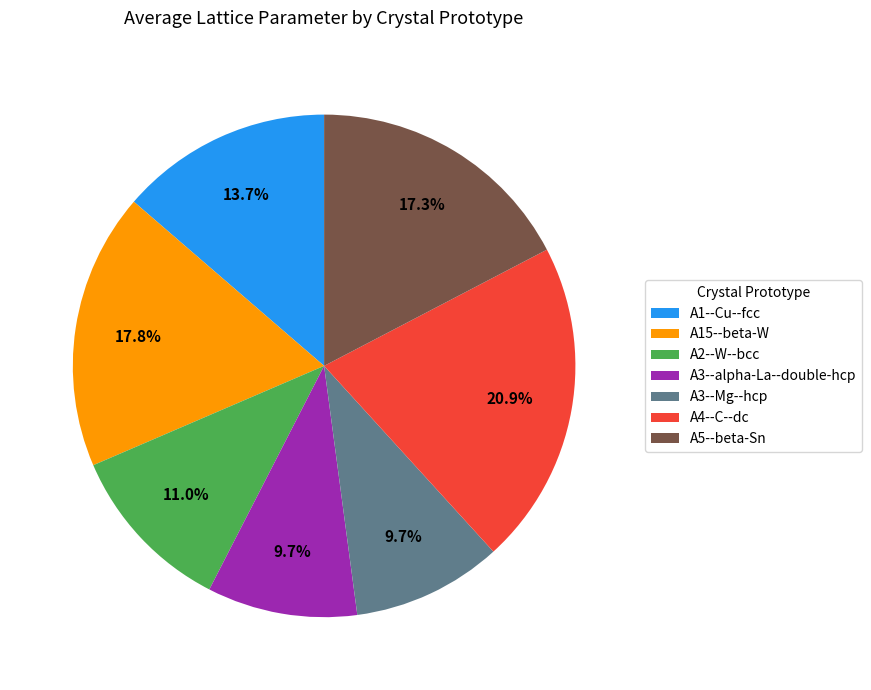

What is the largest slice in the pie chart?

A4--C--dc